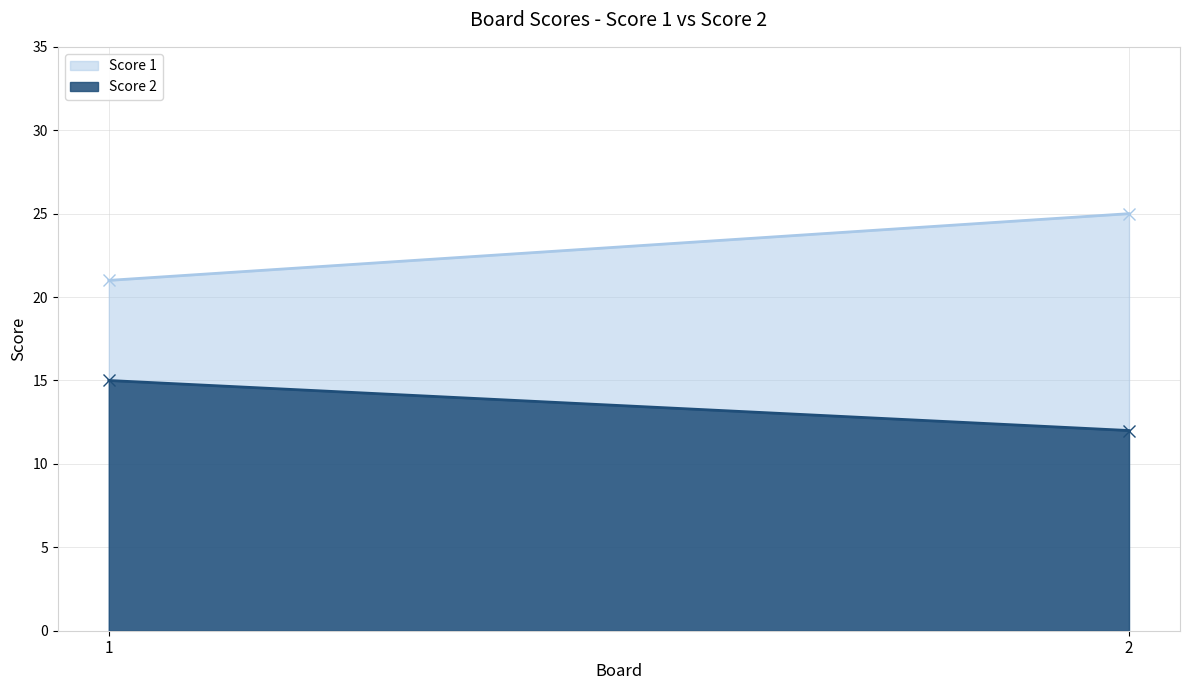

At which label does Score 2 reach its peak?

1